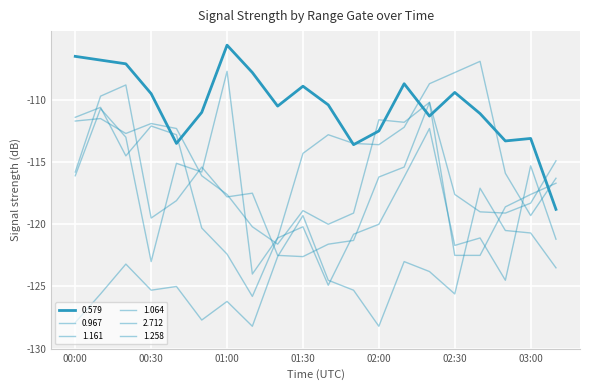

Is this an area chart (filled region under the line)?

No